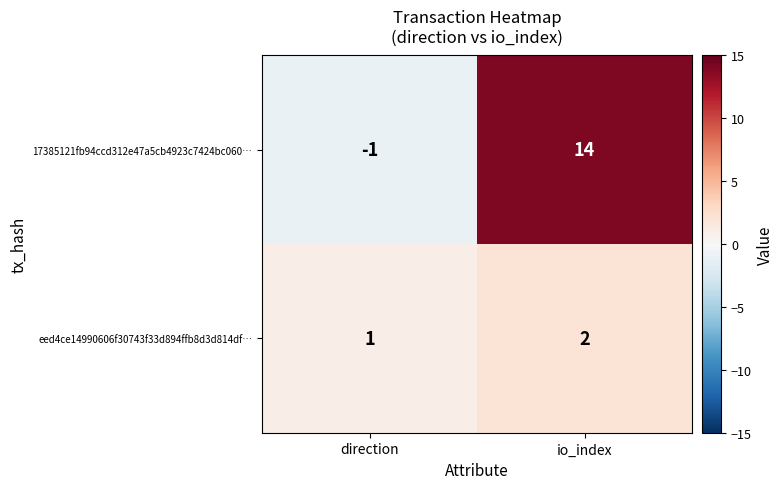

What is the spread (max minus min) of values at io_index?

12